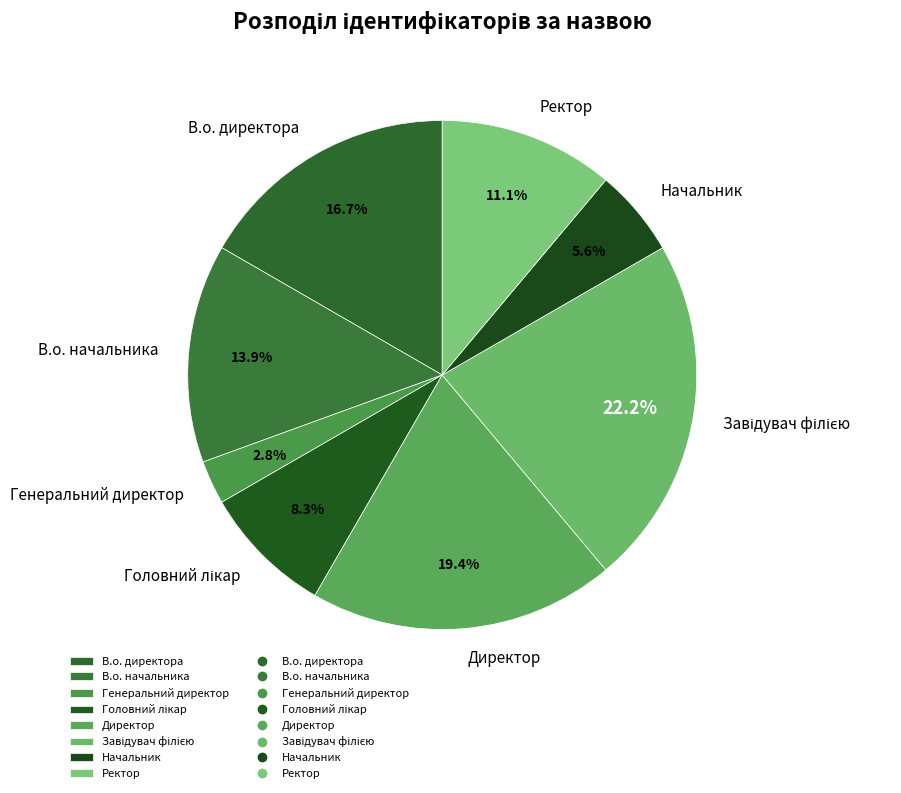

Which slice is the smallest?

Генеральний директор